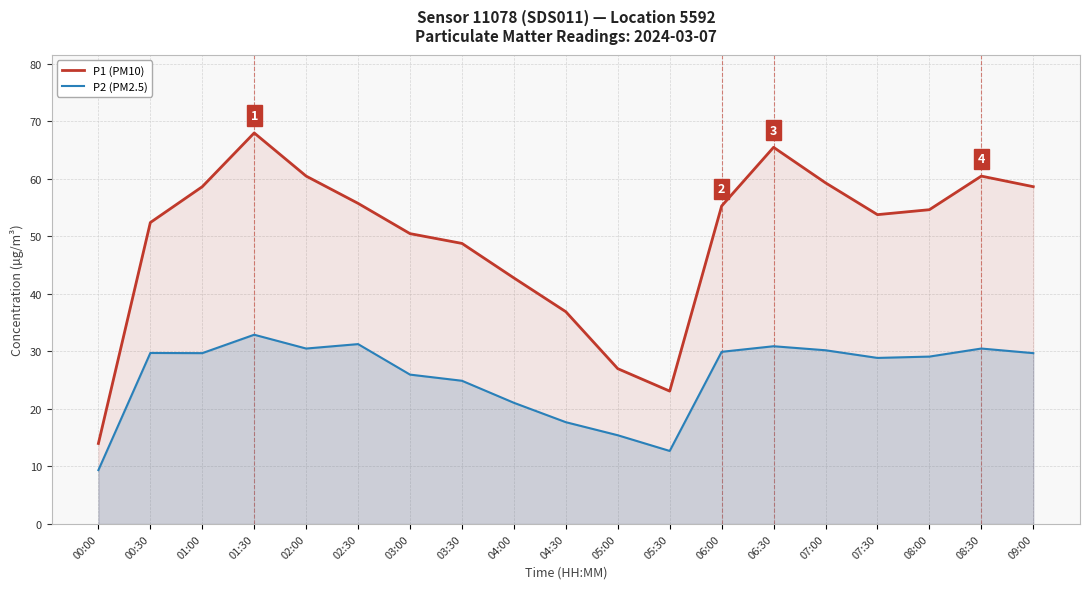

At how many categories does at least one series exceed 51?

12